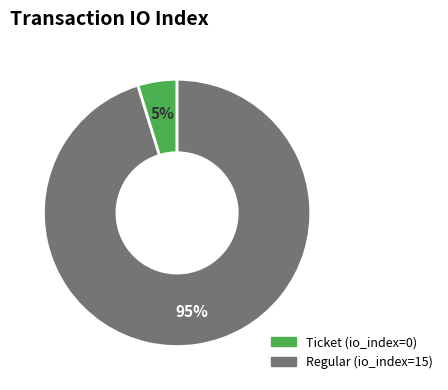

The Regular slice represents 95% of the pie. True or false?

True